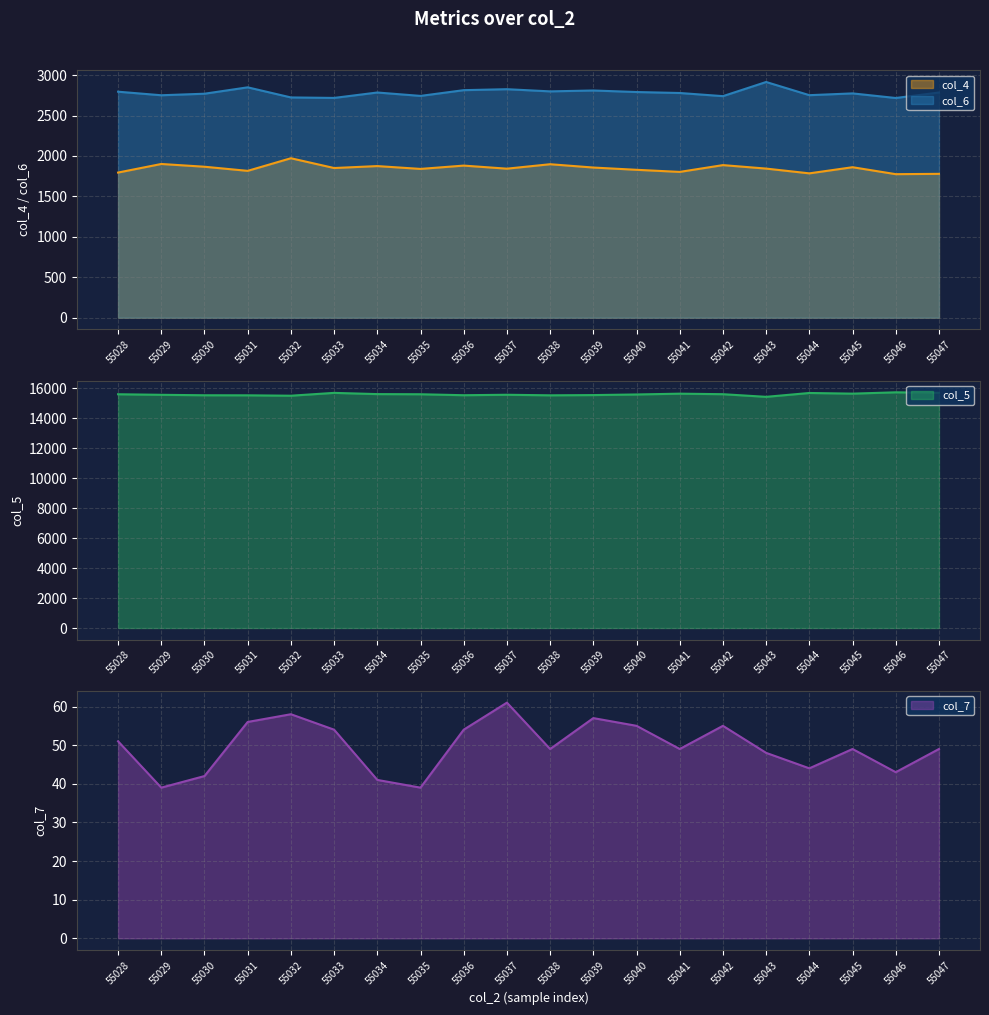

True or false: col_7 has more than 1 points higher than both neighbors.

True